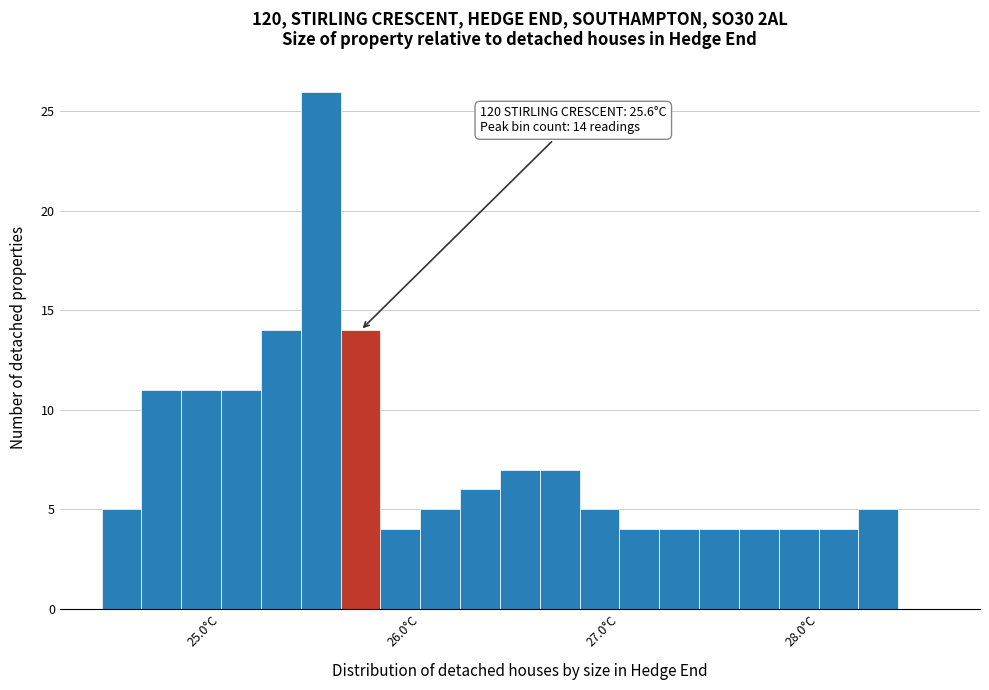

Around what value on the x-axis is the tallest bar? Give the approximate position of its centre, as read against the axis.

25.5